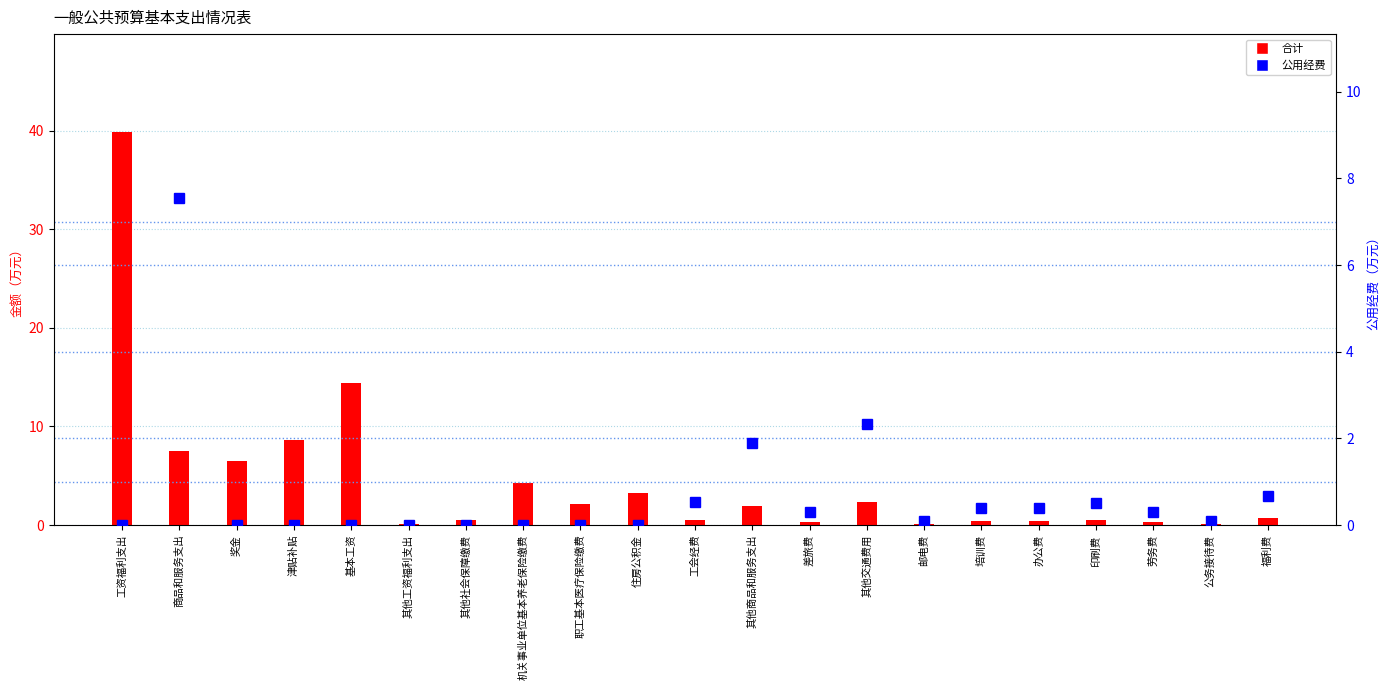

What is the difference between the second highest and minimum values in the 公用经费 series?

2.3